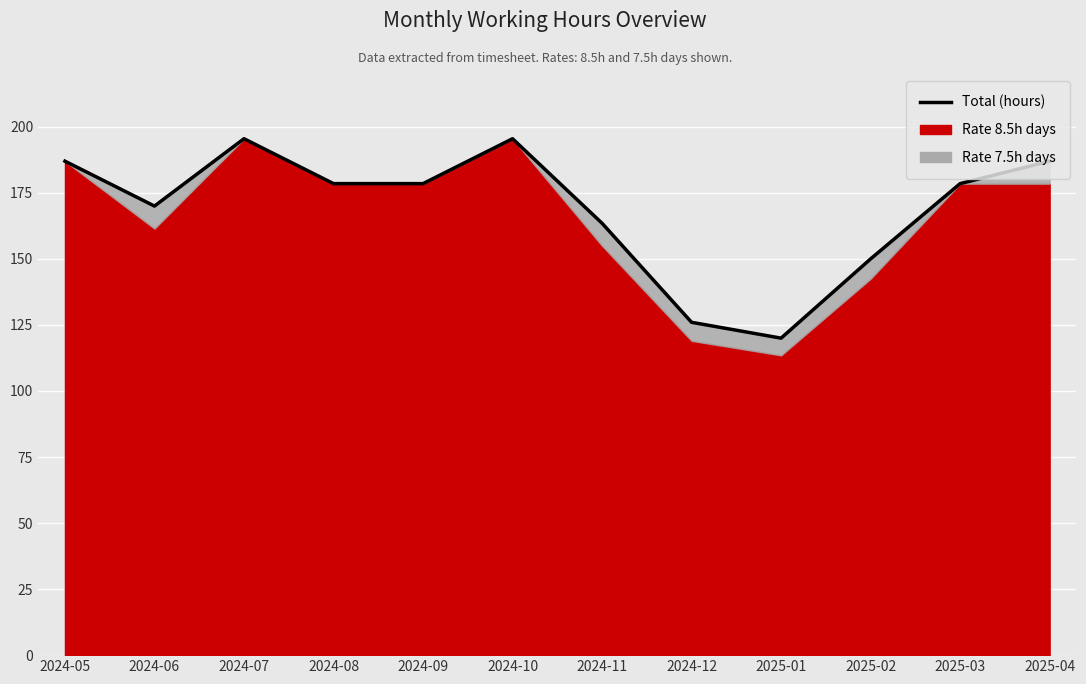

At which label does the data first exceed 178?

2024-05